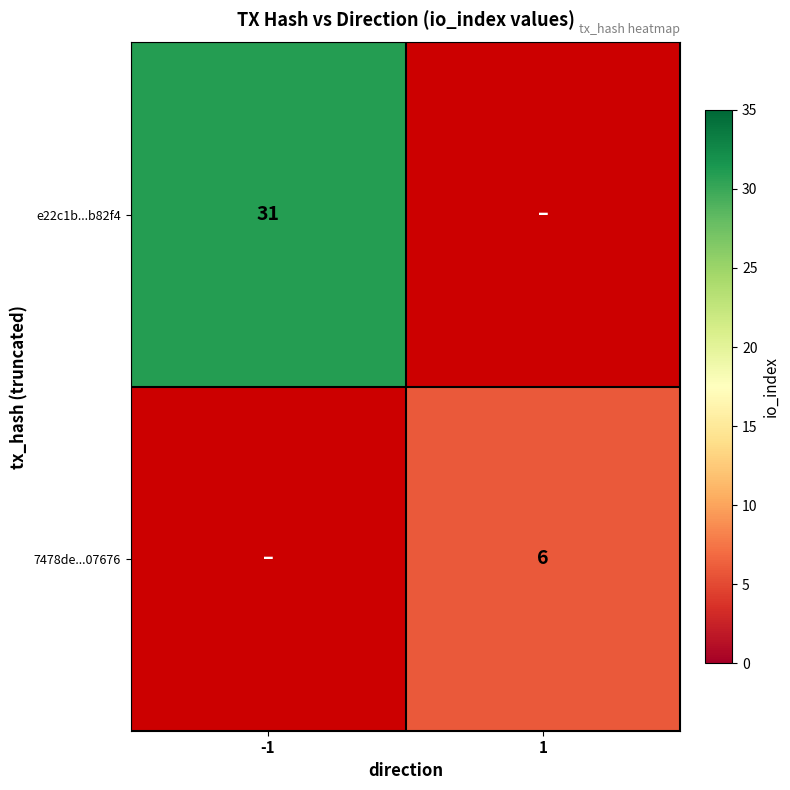

Is it true that e22c1b...b82f4 equals 17 at -1?

False